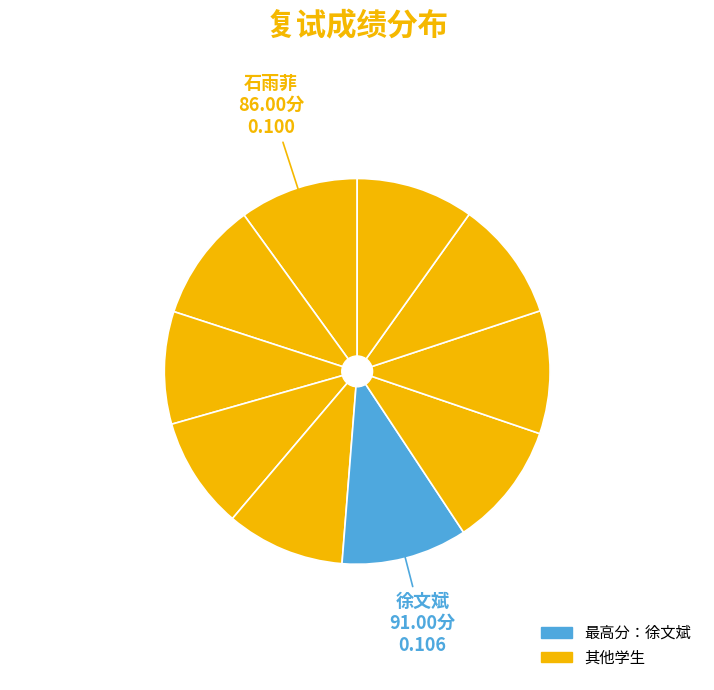

To the nearest percent, what is the difference between the largest and smallest slice percentages?

1%